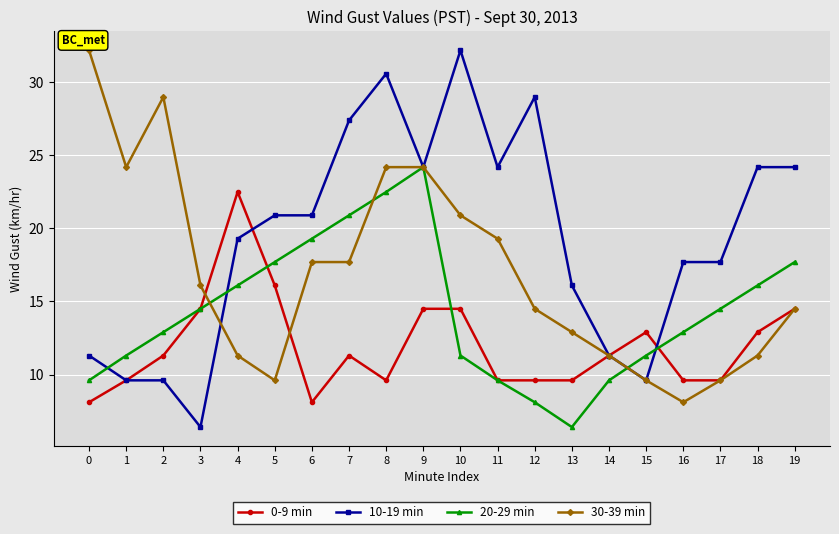

Is the value of 30-39 min at 0 greater than the value of 0-9 min at 13?

Yes